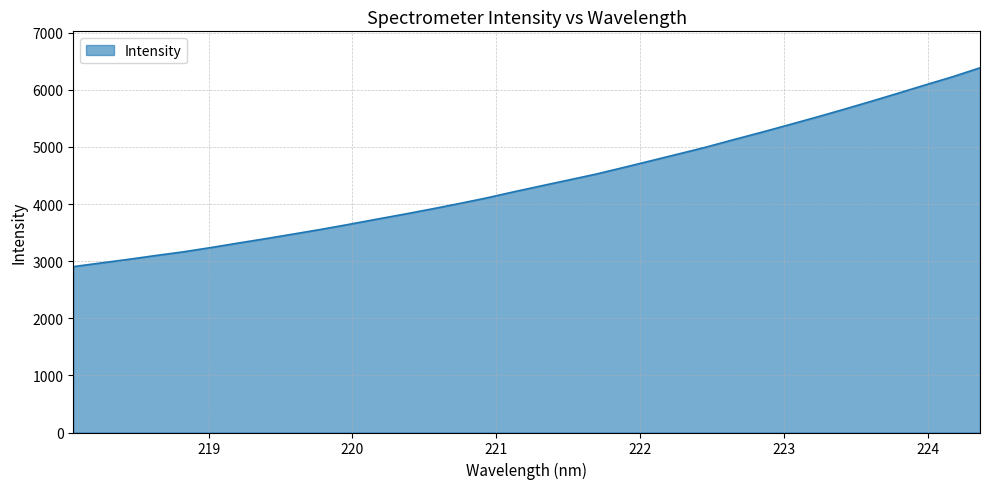

Does the chart display data point markers on the line(s)?

No